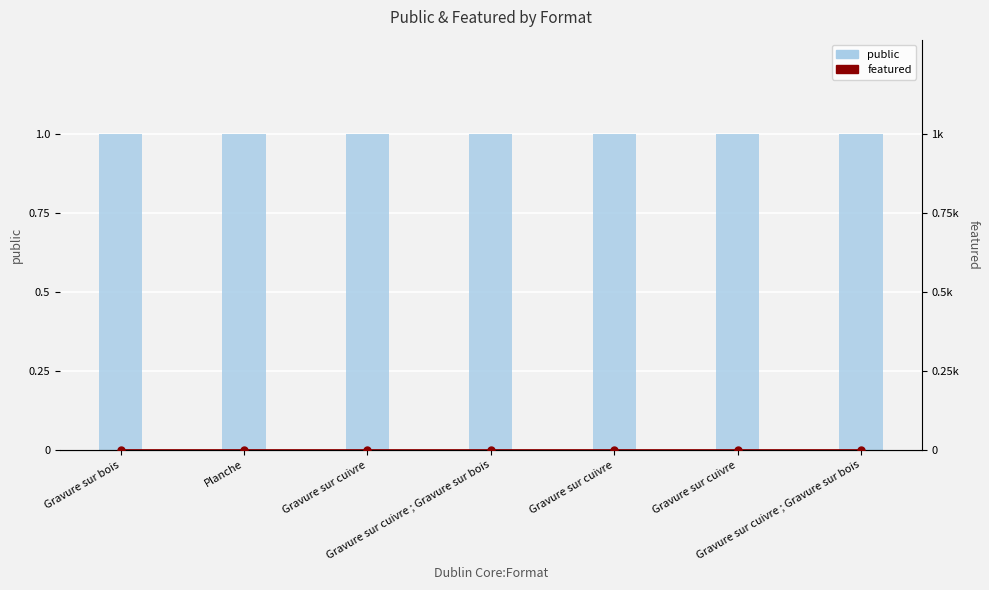

Which series has the largest range (max minus min)?

public